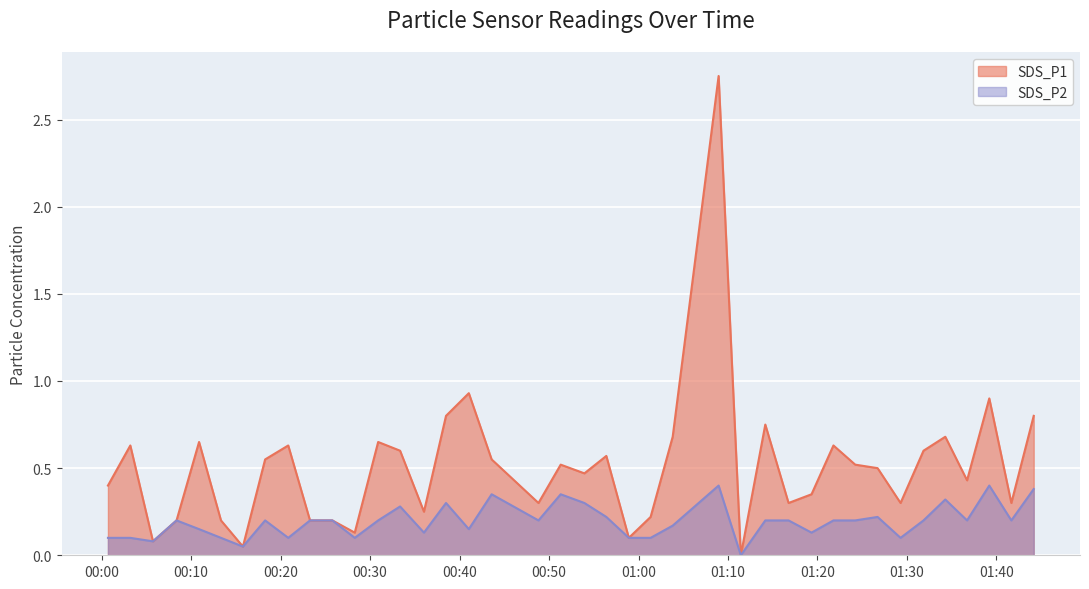

In SDS_P2, how many points are higher than both neighbors (excluding endpoints)?

10